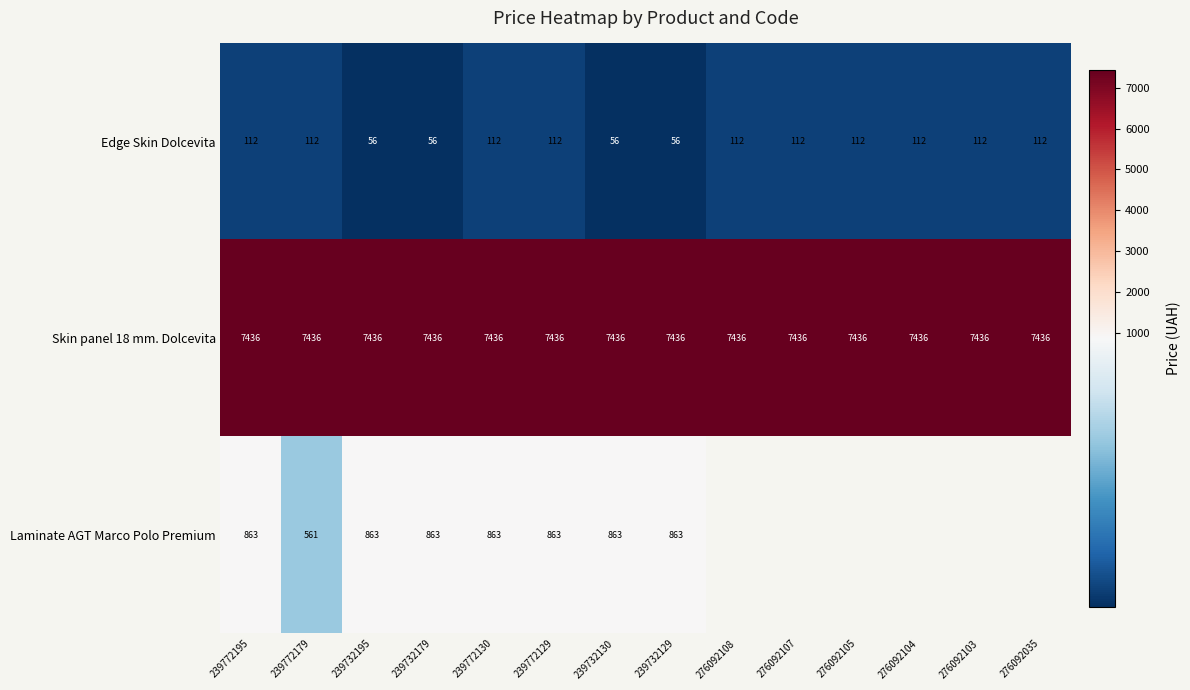

At which category is the sum across all series the highest?

239772195